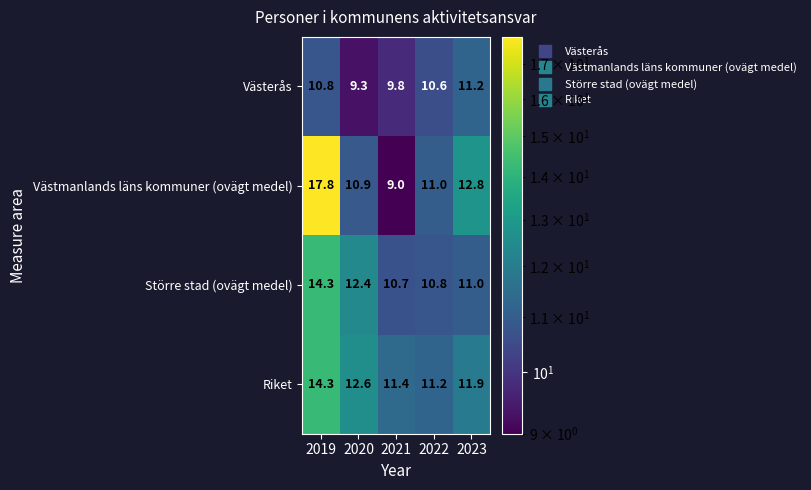

What is the spread (max minus min) of values at 2019?

7.0